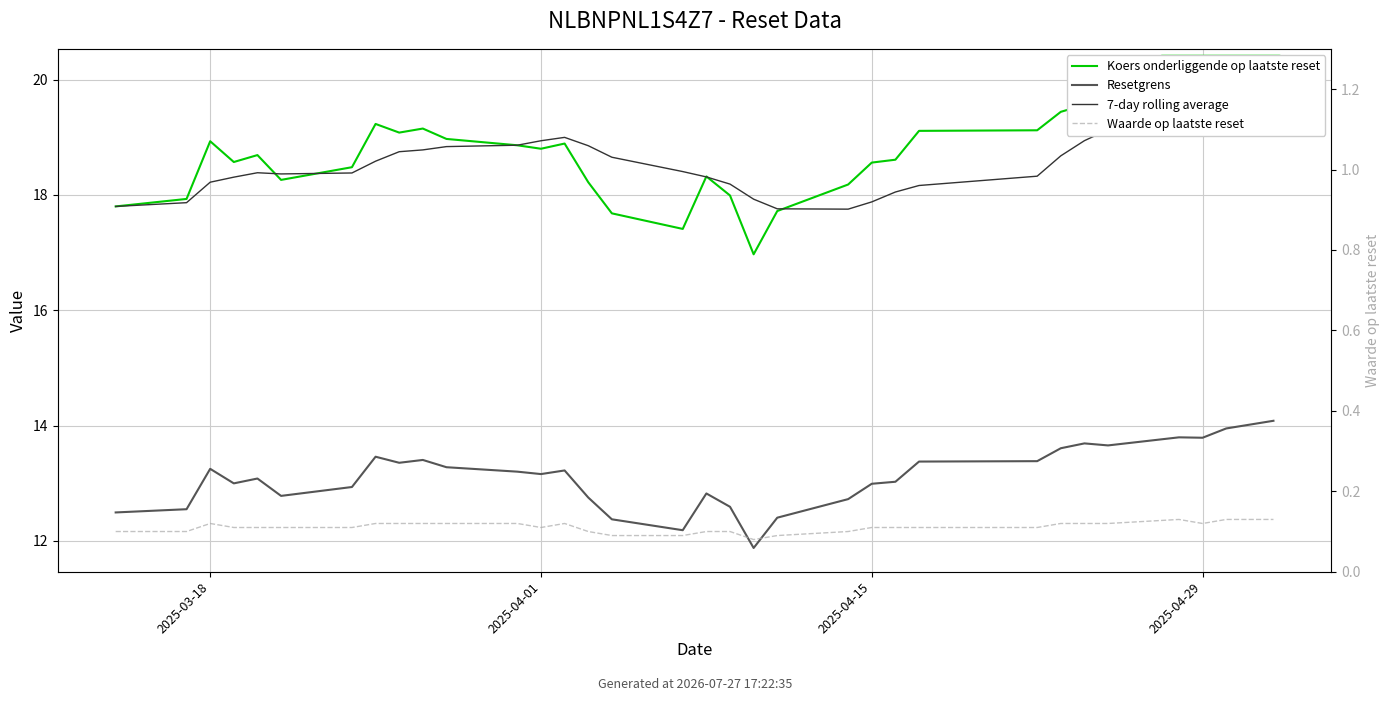

True or false: Resetgrens has a value of 8.5 at 31.

False